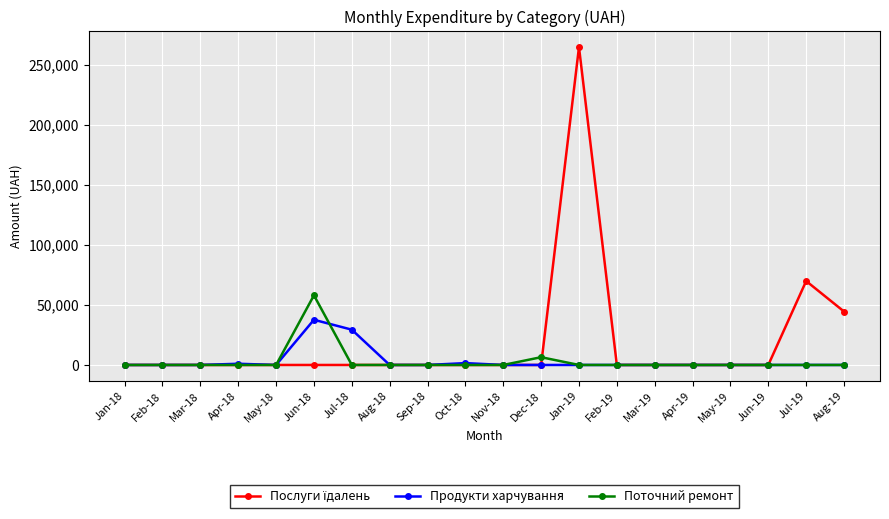

Which series changed the most between Dec-18 and Feb-19?

Поточний ремонт